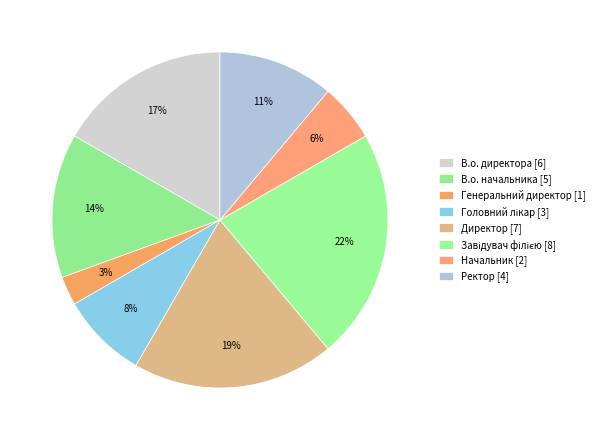

How many segments does this pie chart have?

8